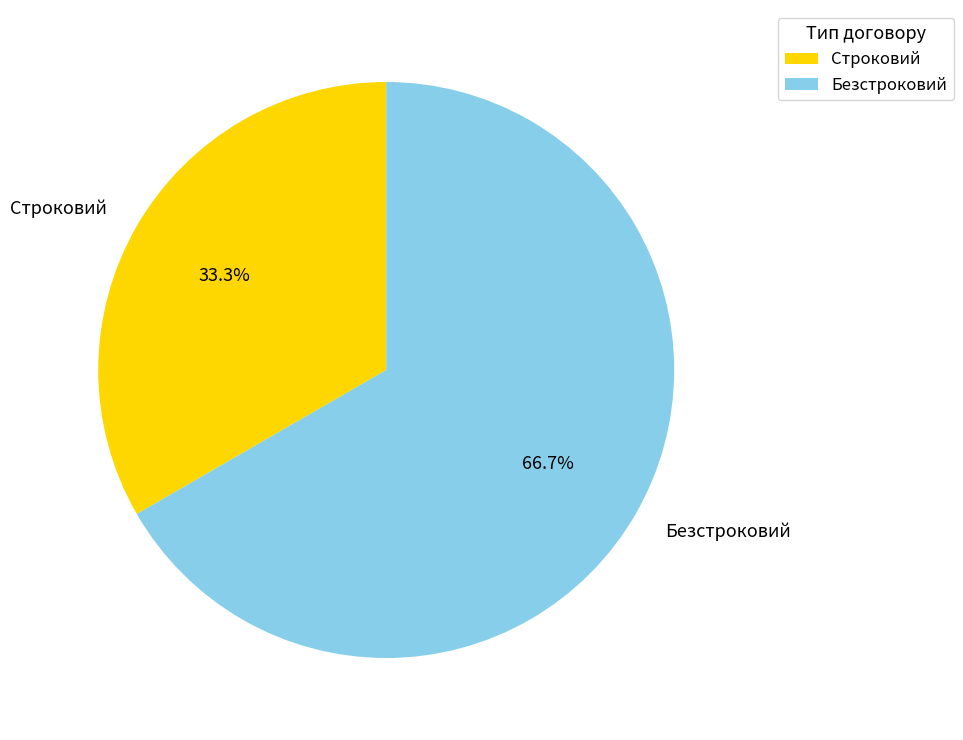

How many segments does this pie chart have?

2